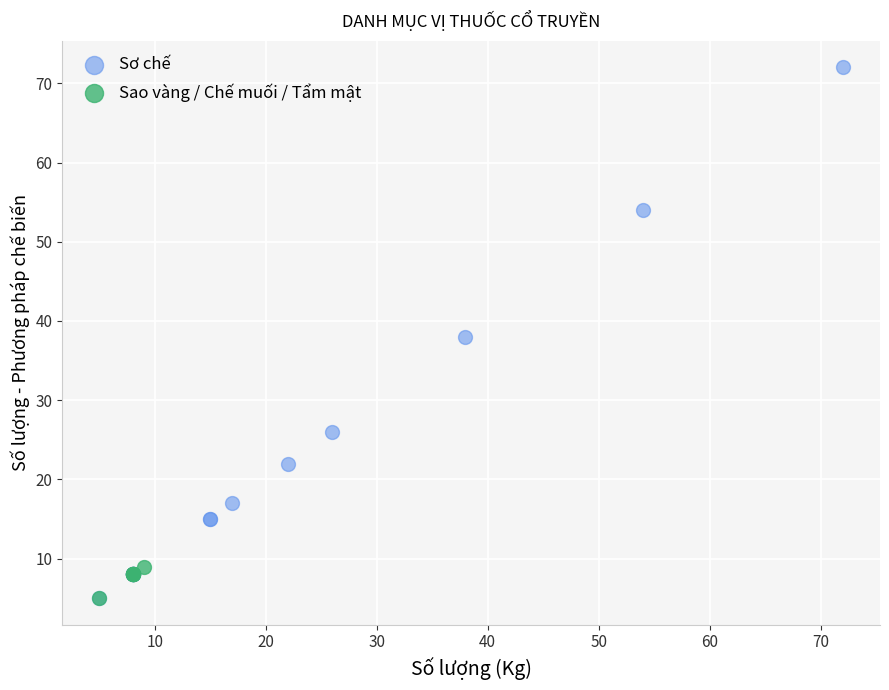

What are all the series names shown in the legend?

Sơ chế, Sao vàng / Chế muối / Tẩm mật